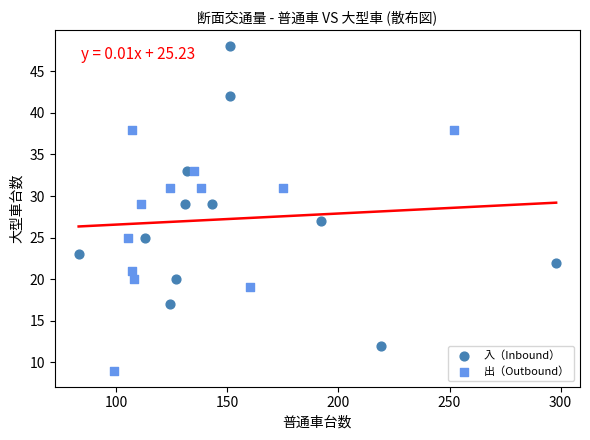

Which series has the widest spread of Y values?

入（Inbound）